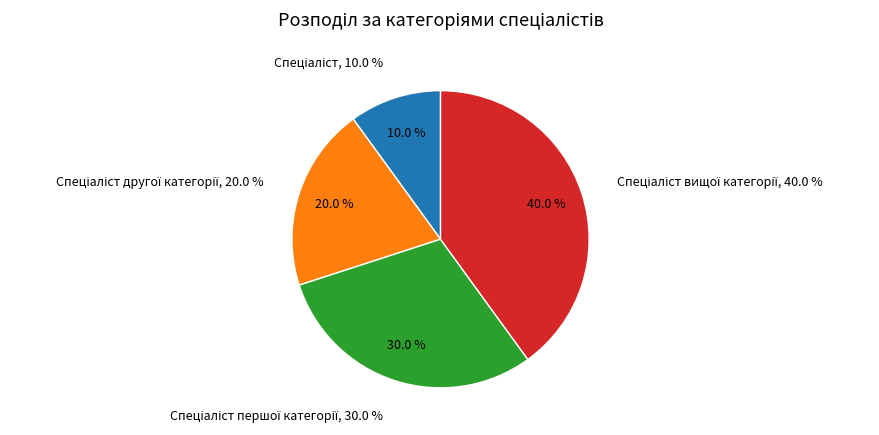

True or false: Спеціаліст другої категорії accounts for 14% of the total.

False